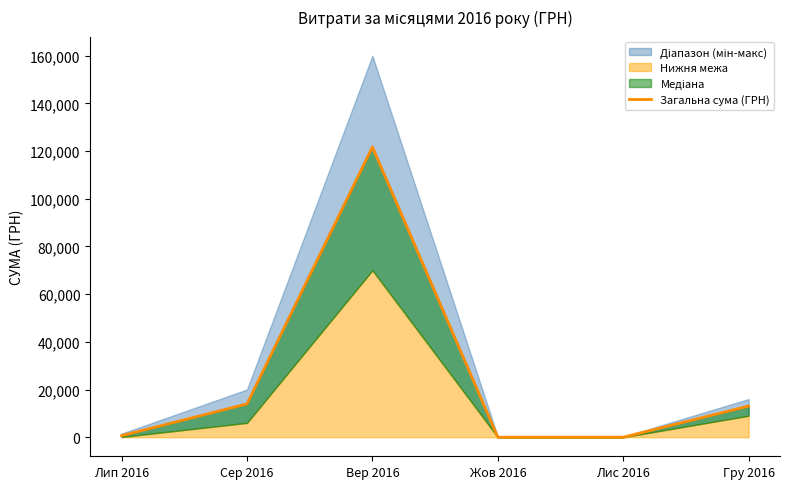

What is the value of the 2nd point from the left?

13976.1